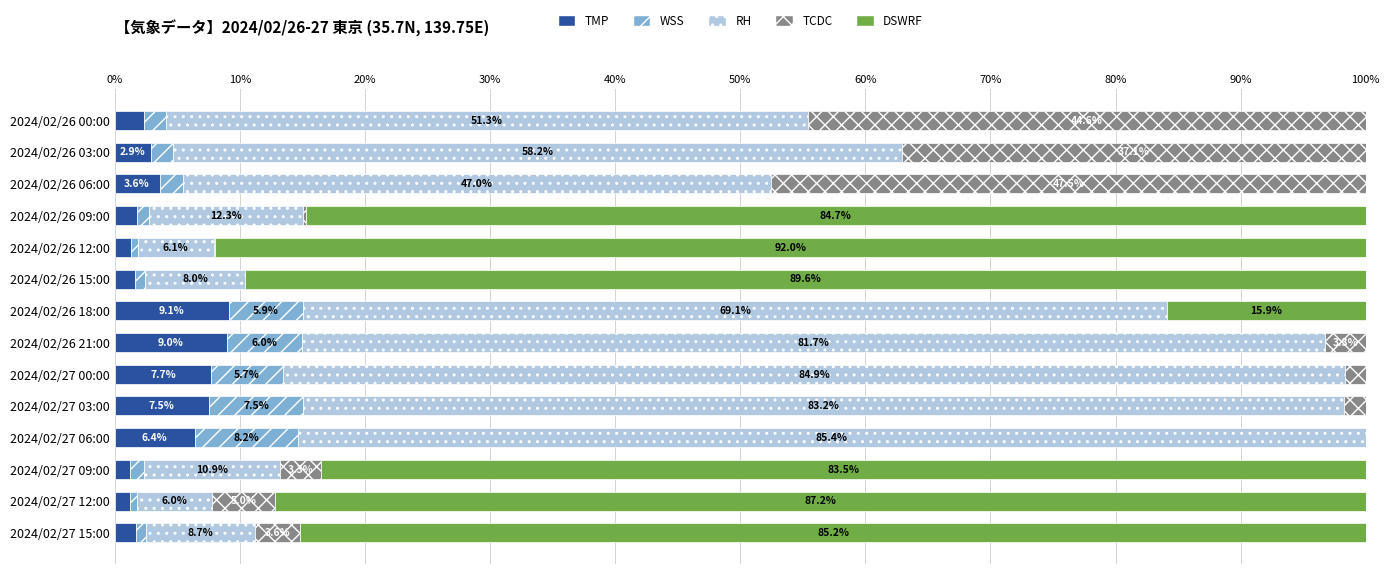

What is the highest value of the TMP series?

9.1